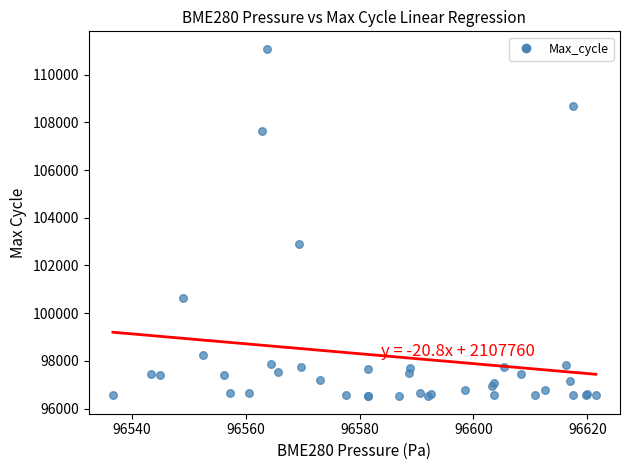

What Y value in the scatter plot is closest to 103798?

102878